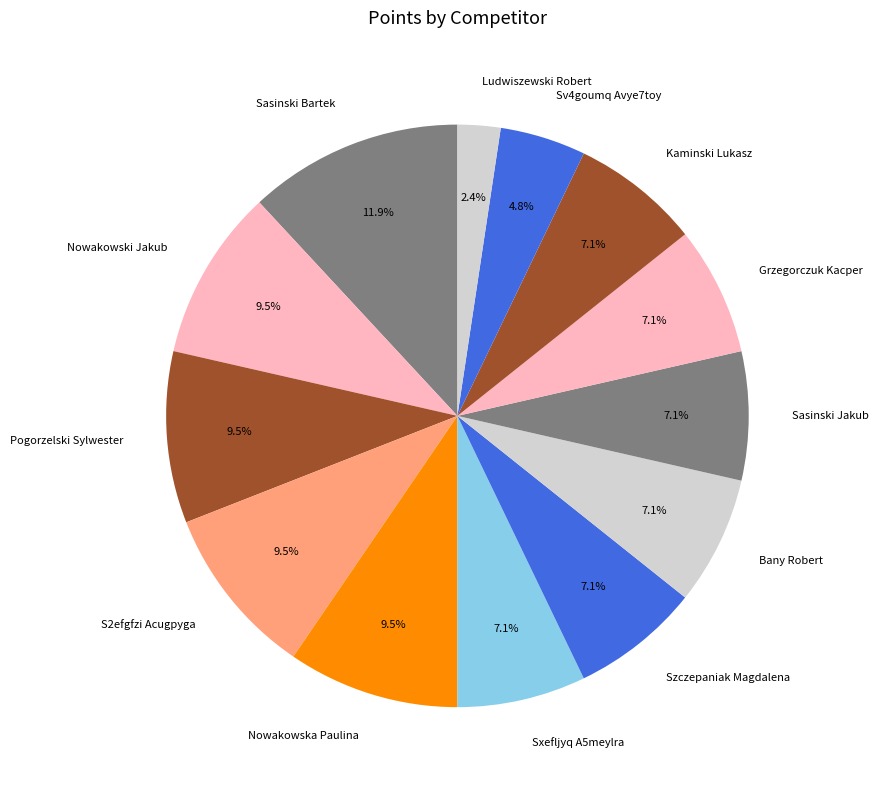

Does any single category account for the majority?

No